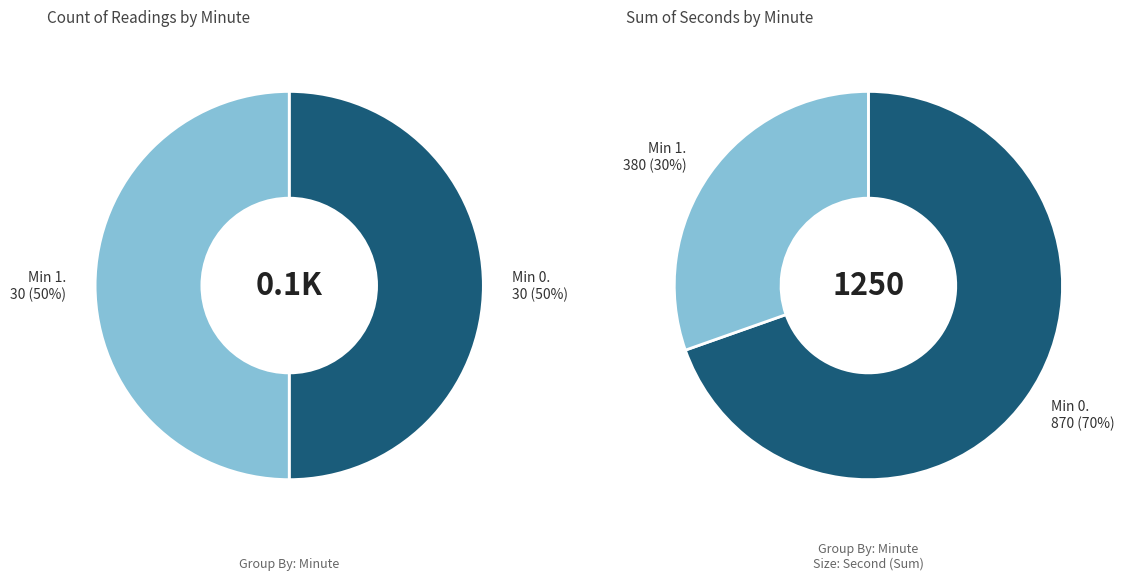

True or false: 4 accounts for 0% of the total.

True